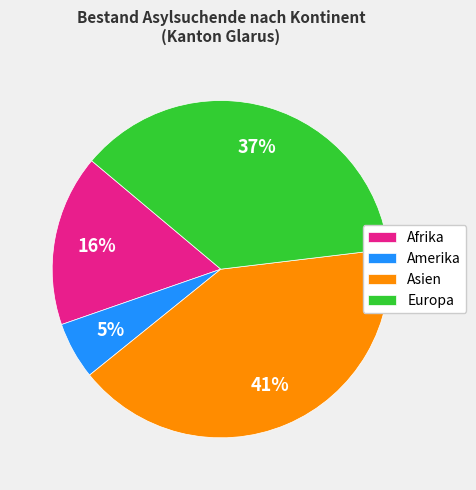

Does Amerika represent more than half of the total?

No